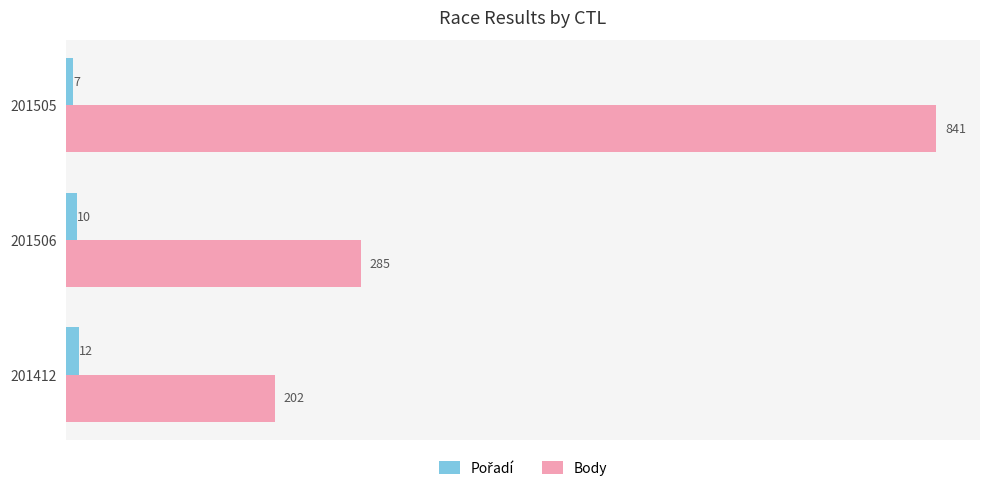

Which category has the lowest value in the Body series?

201412